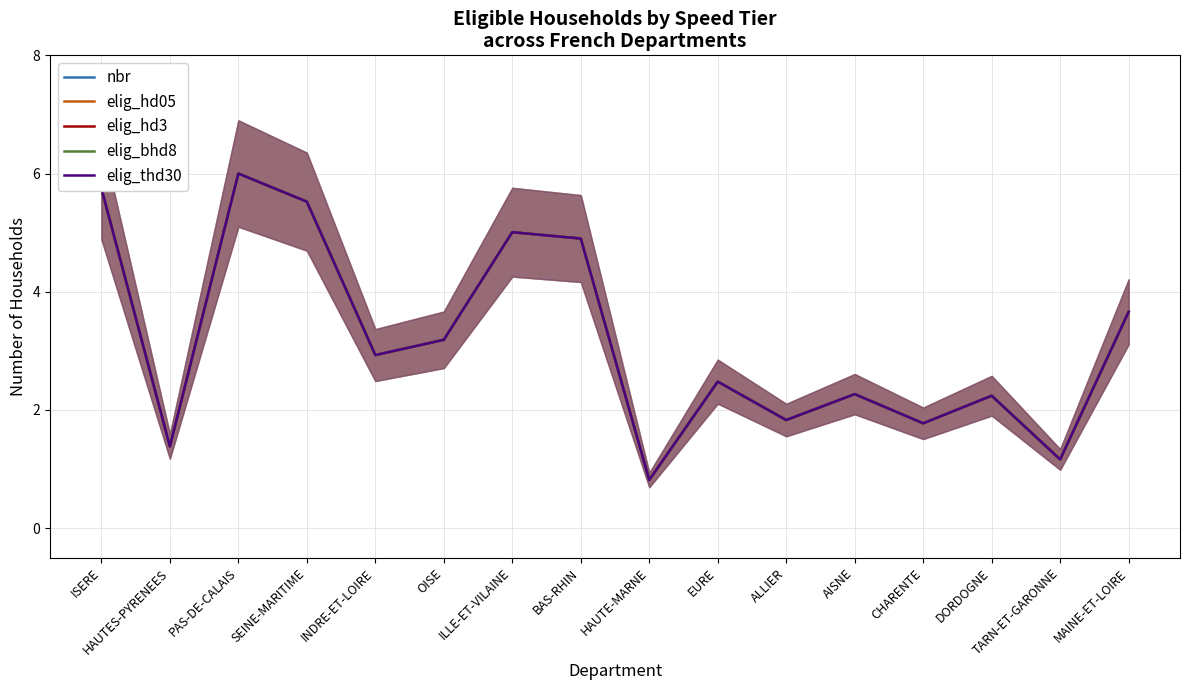

The elig_hd05 series shows 6.0 at PAS-DE-CALAIS. True or false?

True